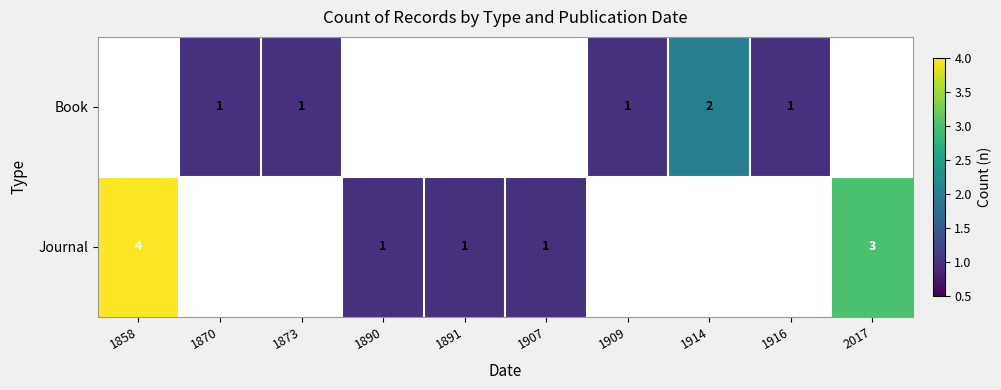

True or false: Book has a value of 1 at 1916.

True